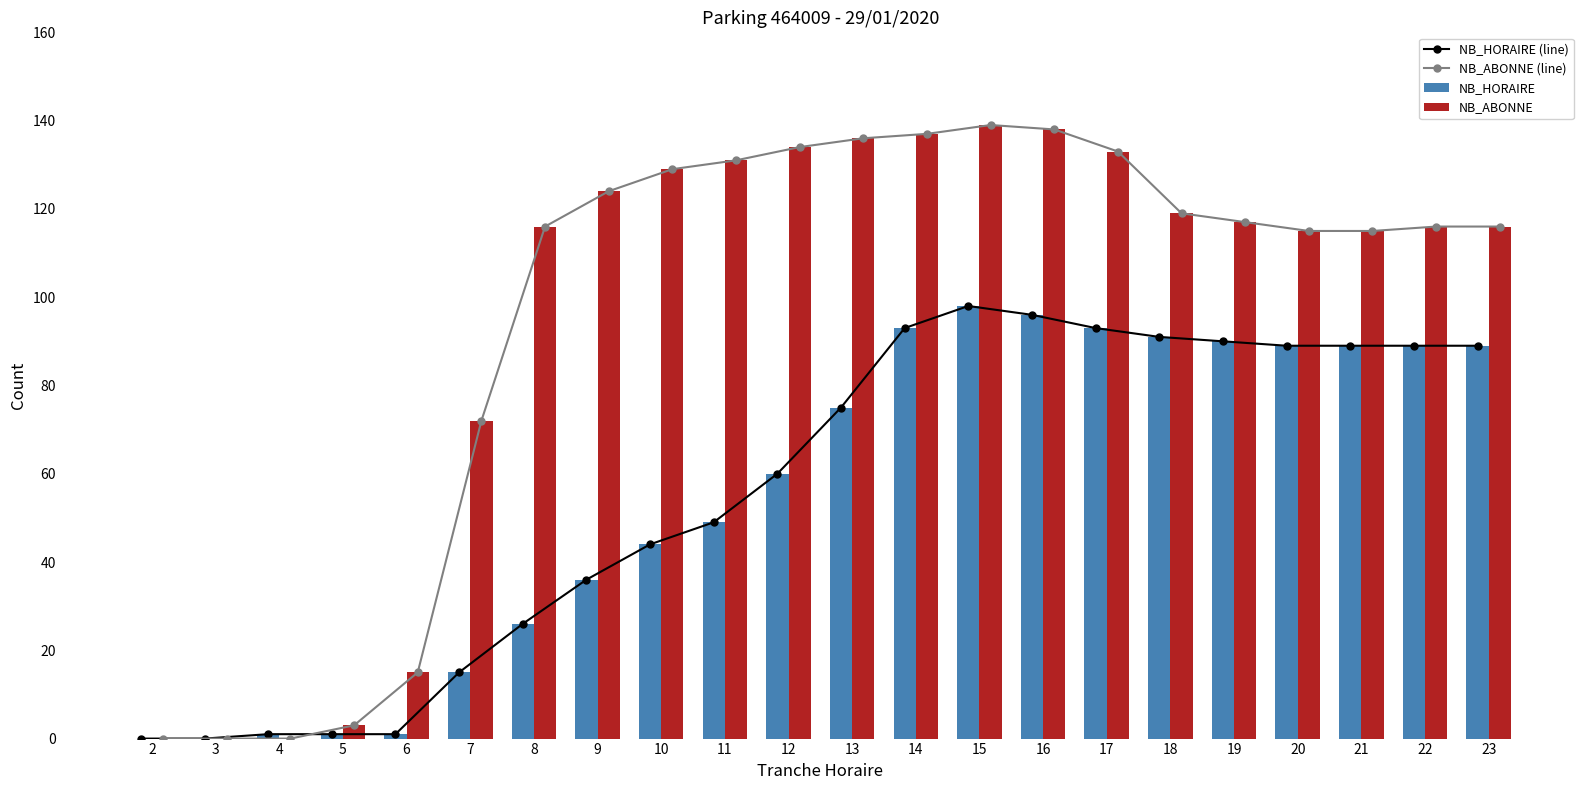

Is it true that NB_ABONNE (line) equals 139 at 15?

True